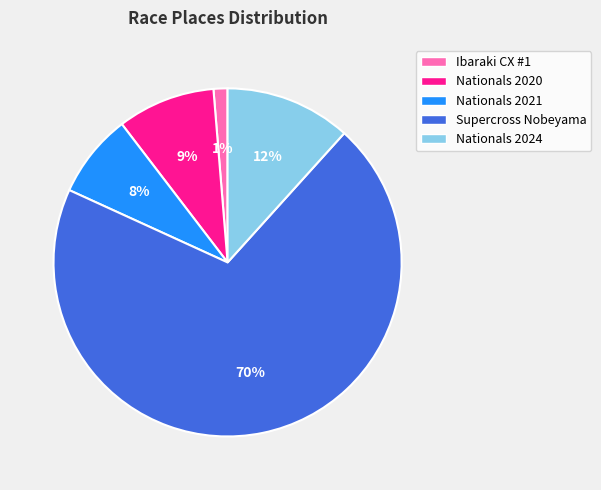

Combined, do Ibaraki CX #1 and Nationals 2020 account for over 50%?

No